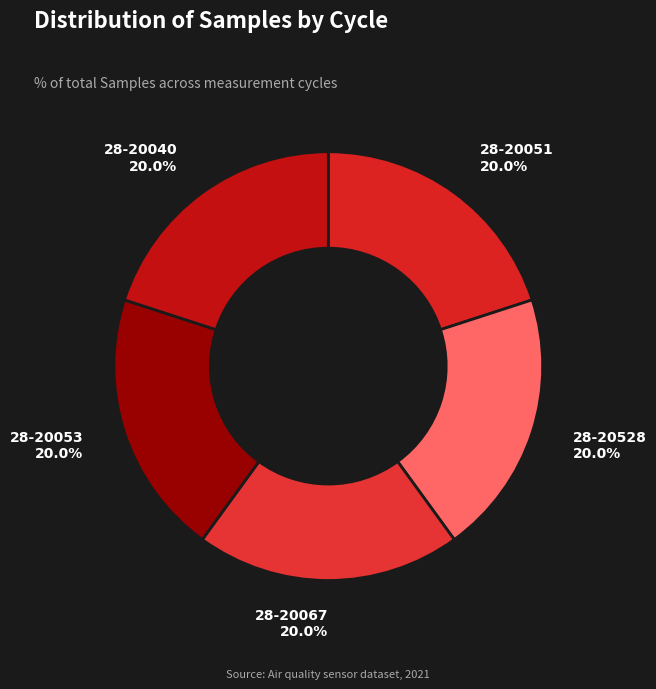

Count the number of slices in the pie.

5